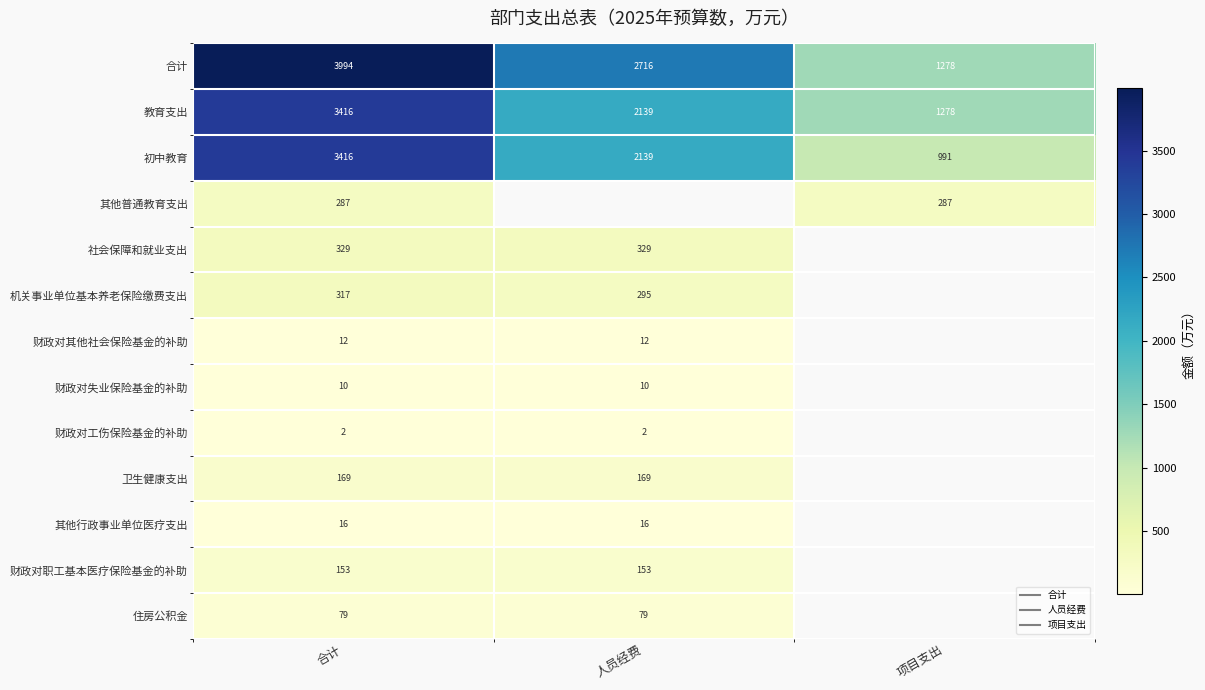

At how many categories does at least one series exceed 347?

3